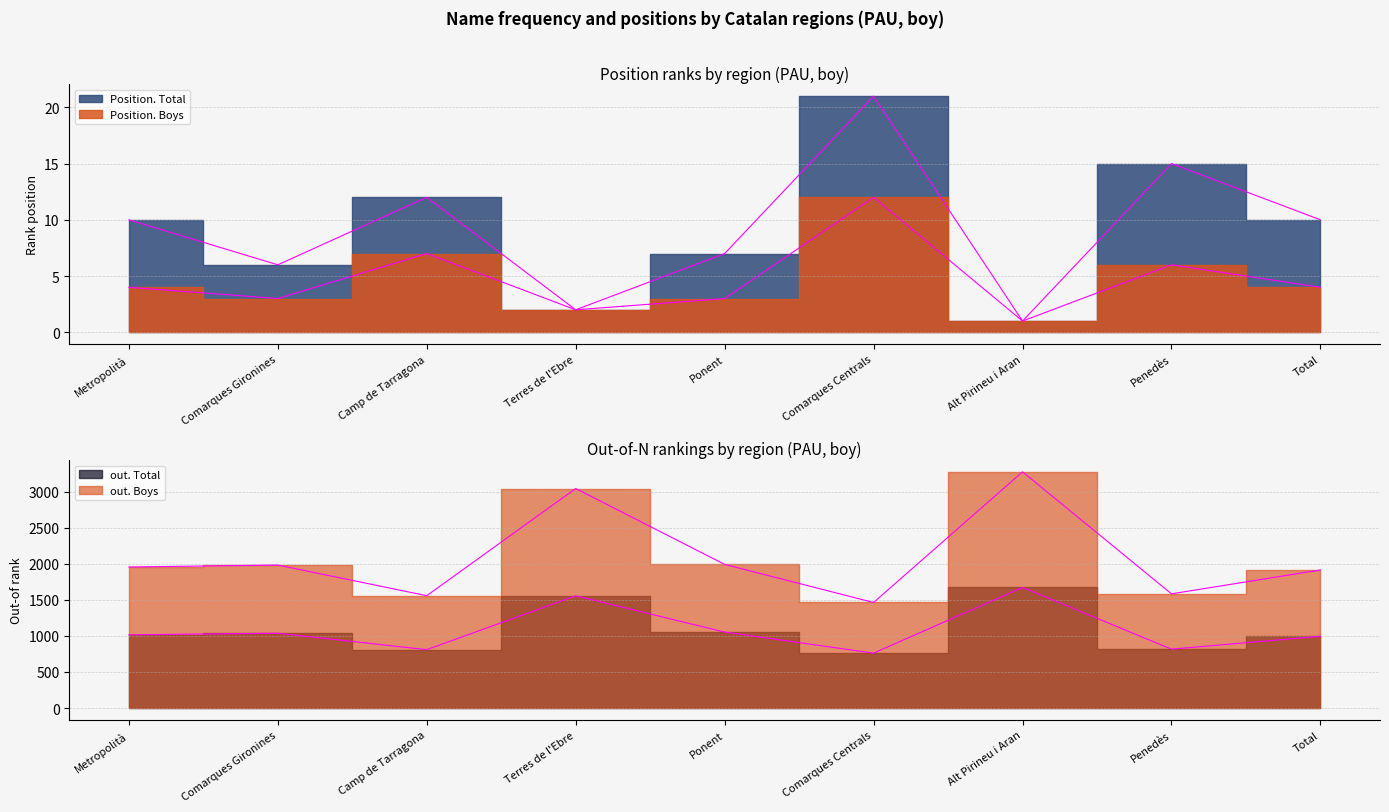

Count the number of categories in the chart.

9